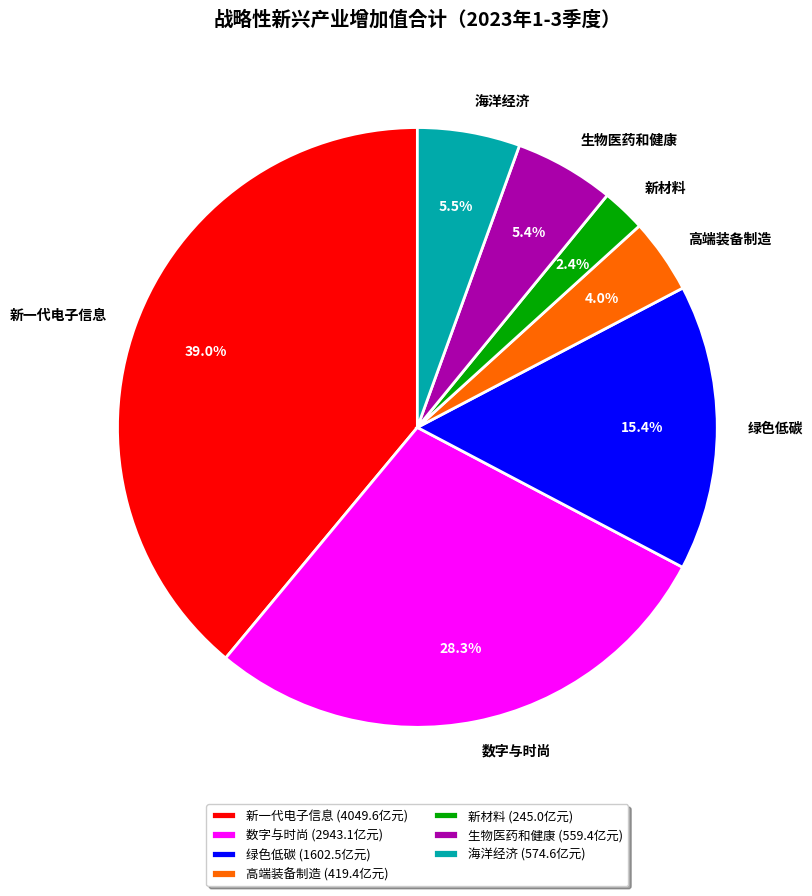

Which category has the biggest portion of the pie?

新一代电子信息